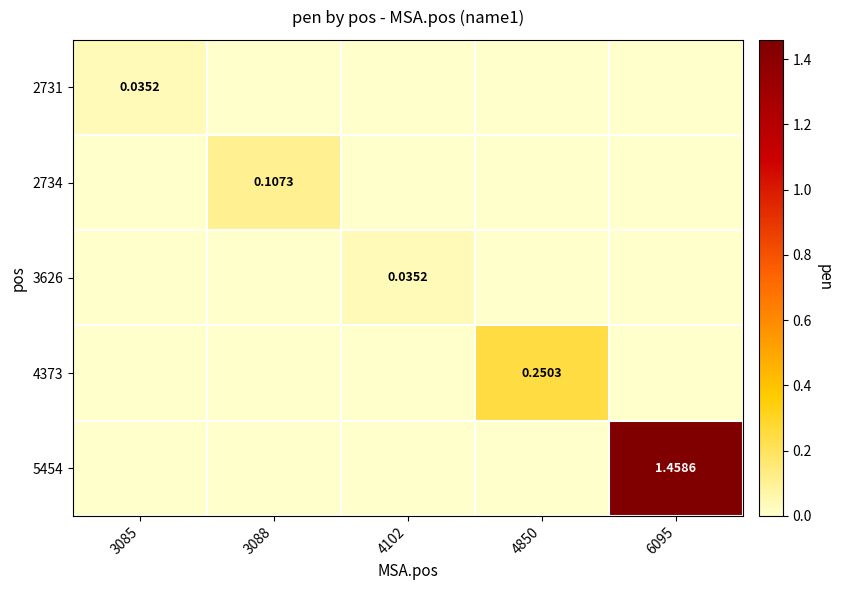

True or false: 2734 has a value of 0.1 at 4102.

False